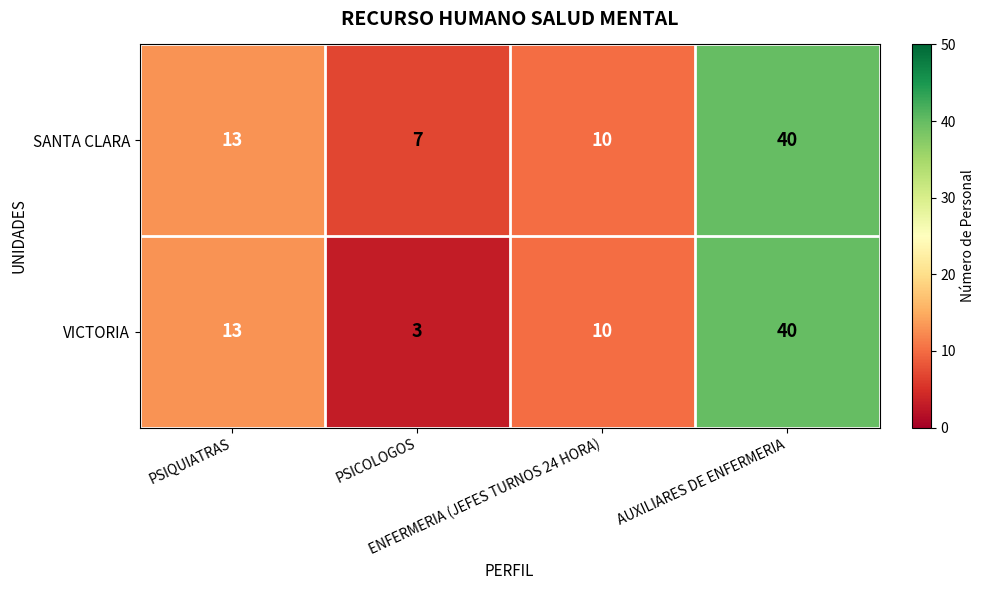

Rank the series by their average value, from lowest to highest.

VICTORIA, SANTA CLARA